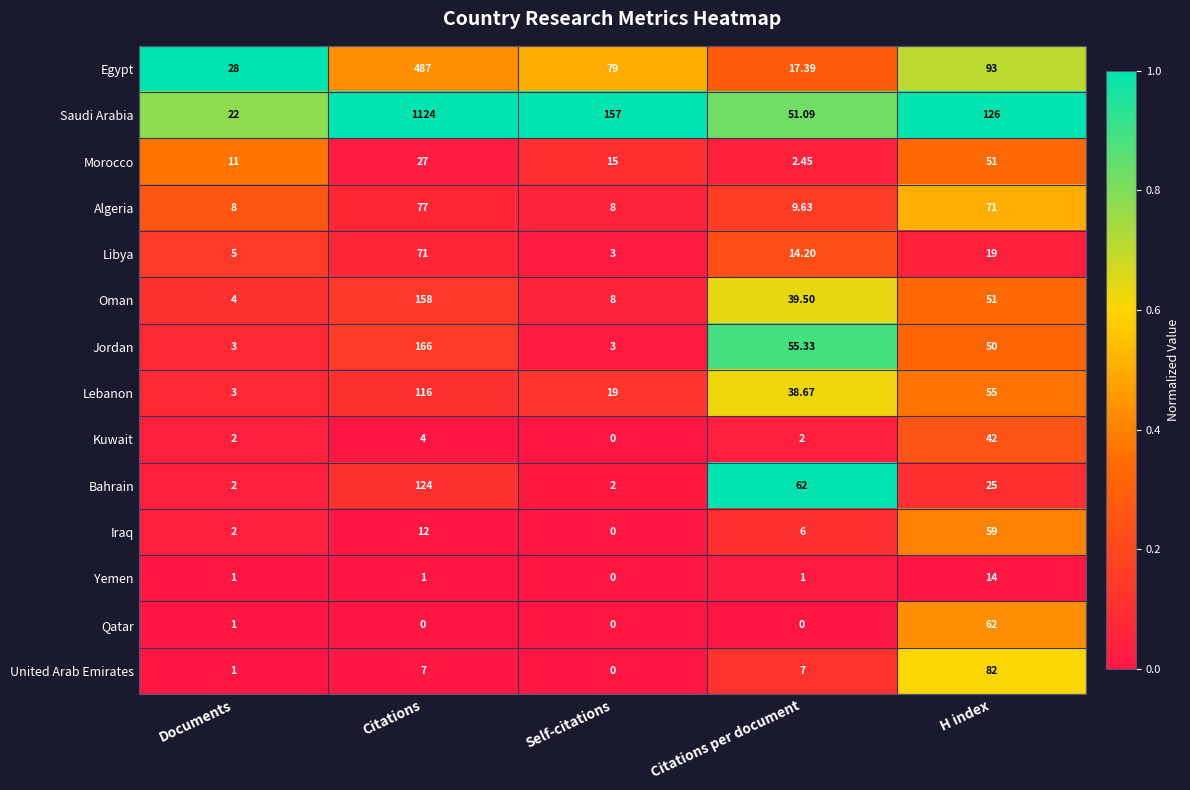

Which series changed the most between Citations and Citations per document?

Saudi Arabia